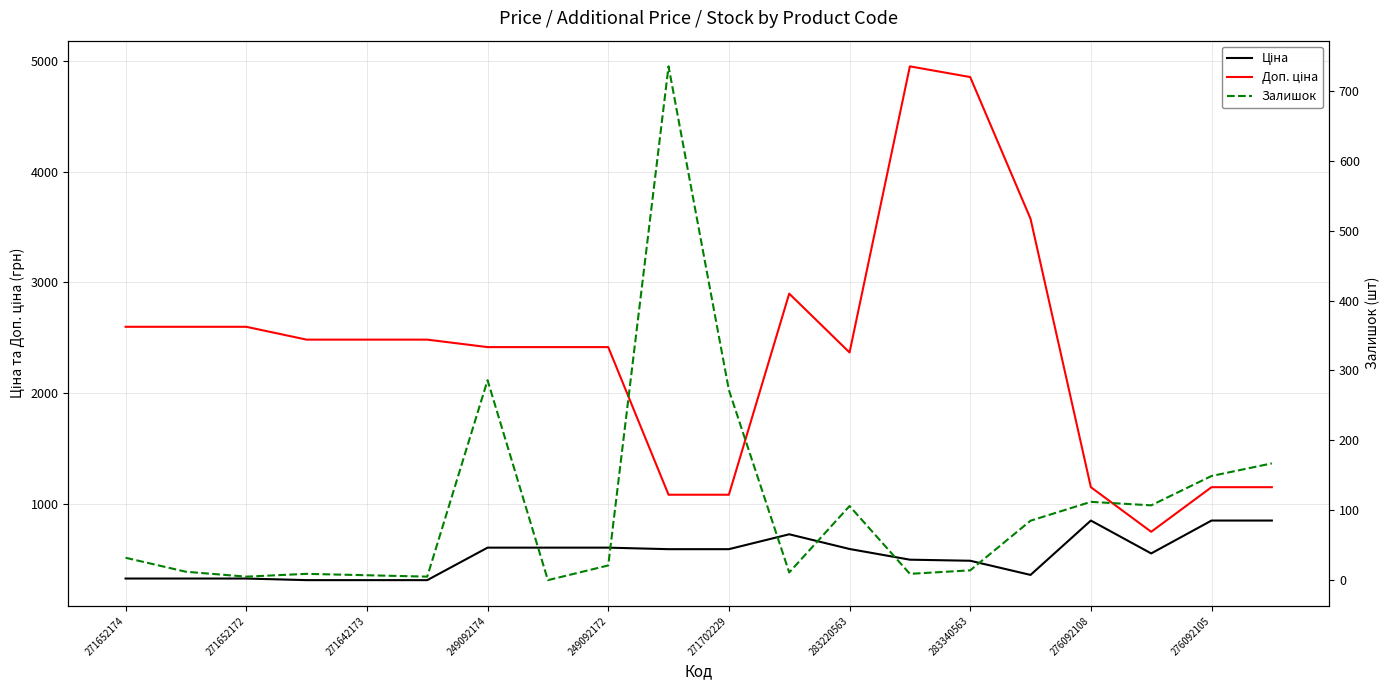

How many data points in Залишок are above 32?

9